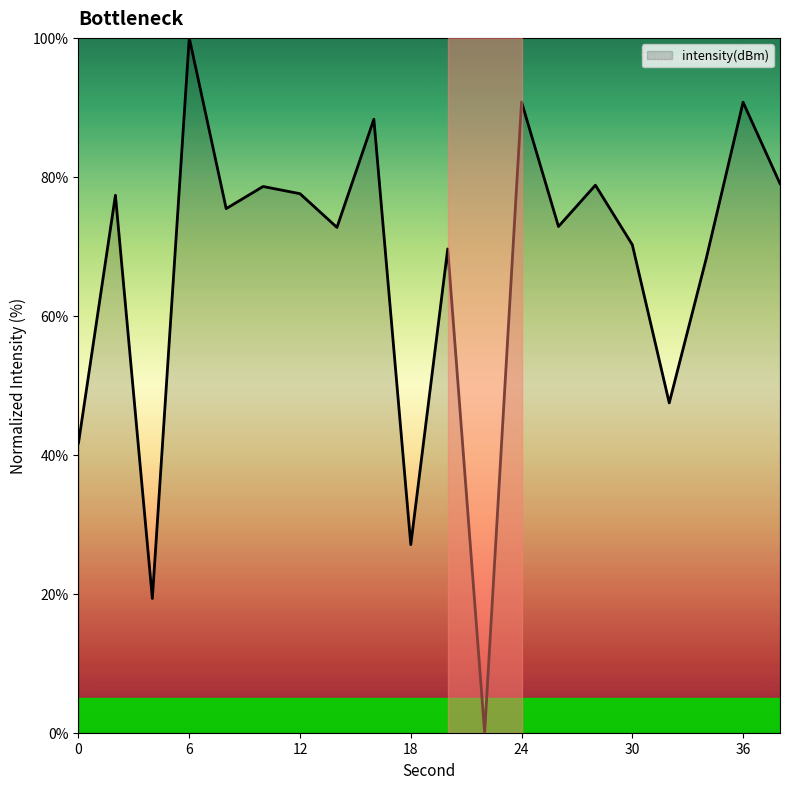

How many lines are shown in the chart?

1